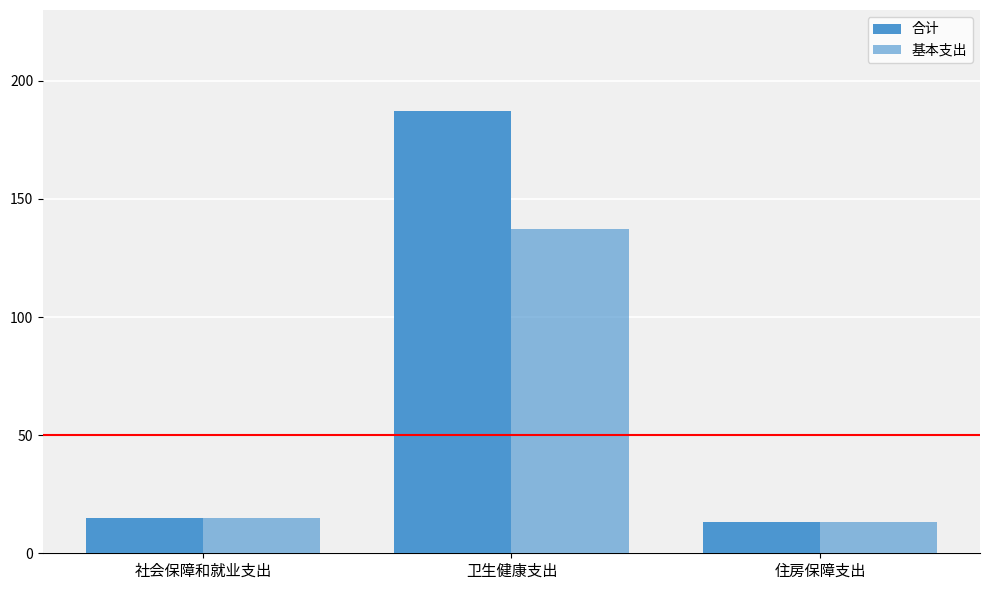

Reading left to right, transcribe all the data shown in this chart.

合计: 14.8	187.3	13.1
基本支出: 14.8	137.1	13.1